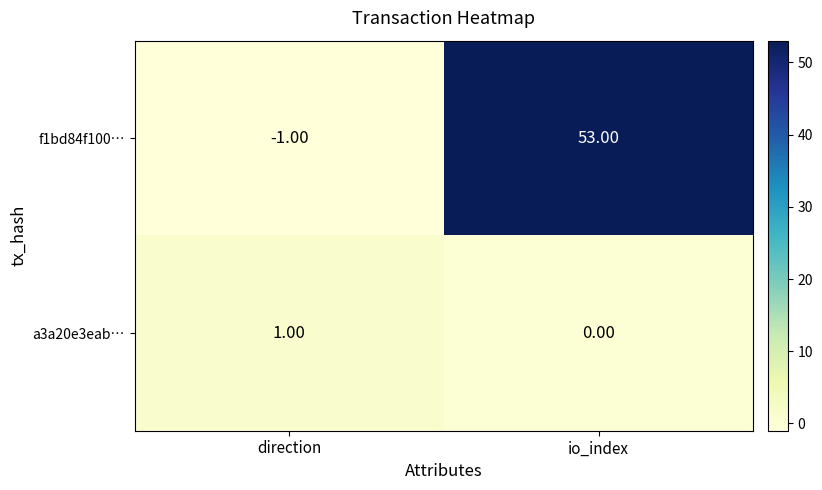

Rank the series at io_index from lowest to highest value.

a3a20e3eab…, f1bd84f100…